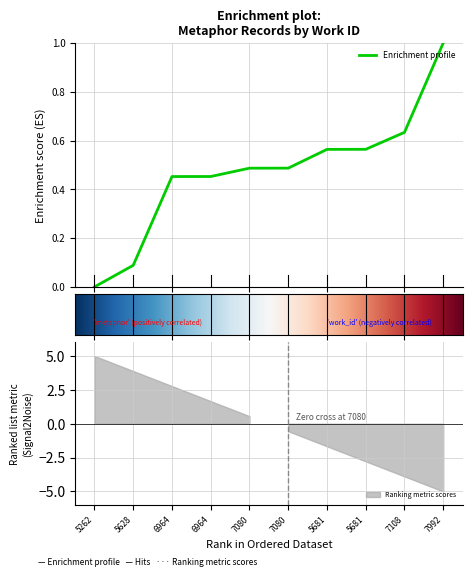

The value at 5681 is 0.6. True or false?

True